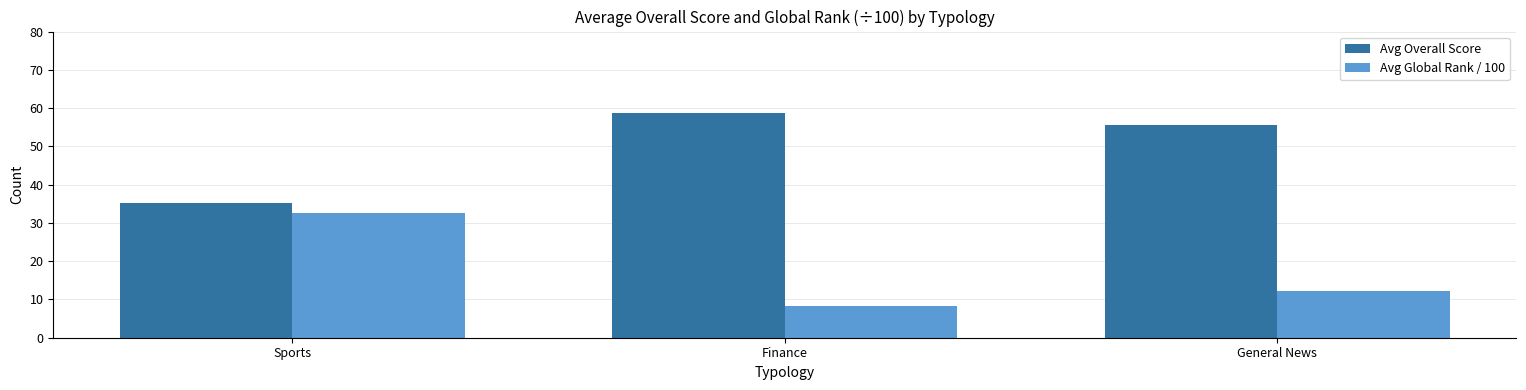

What is the average value of the Avg Global Rank / 100 series?

17.7